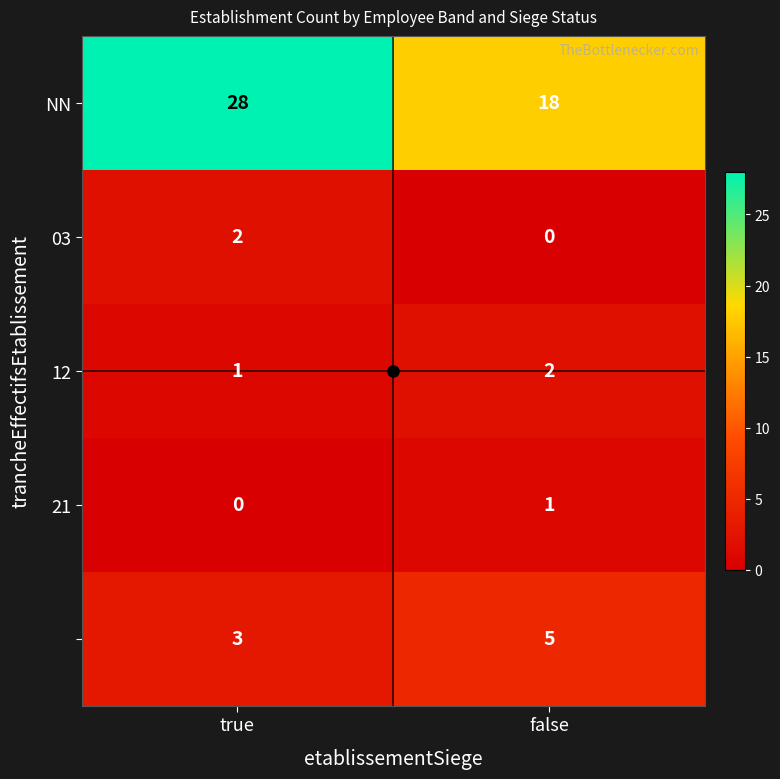

What is the maximum value shown in the chart?

28